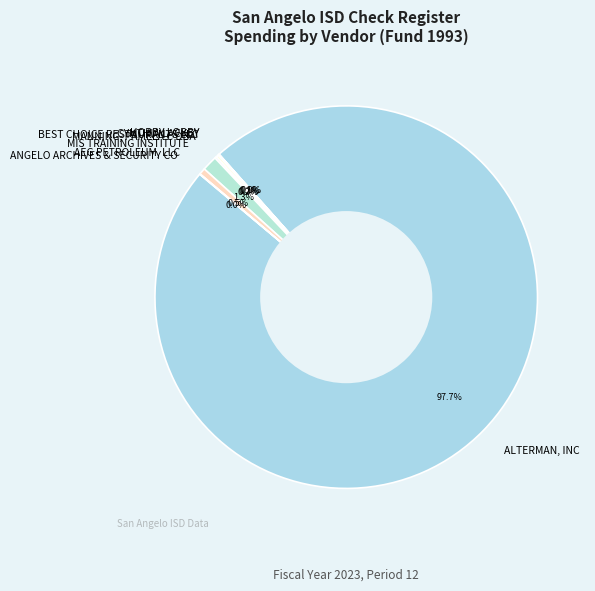

Which category accounts for the majority?

ALTERMAN, INC